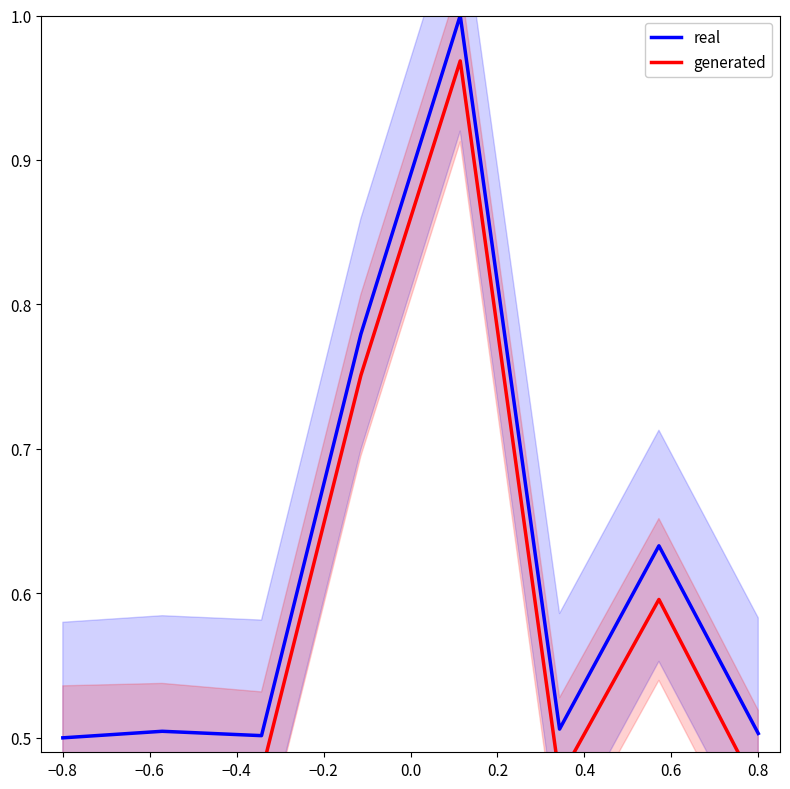

True or false: generated and real intersect in this chart.

False